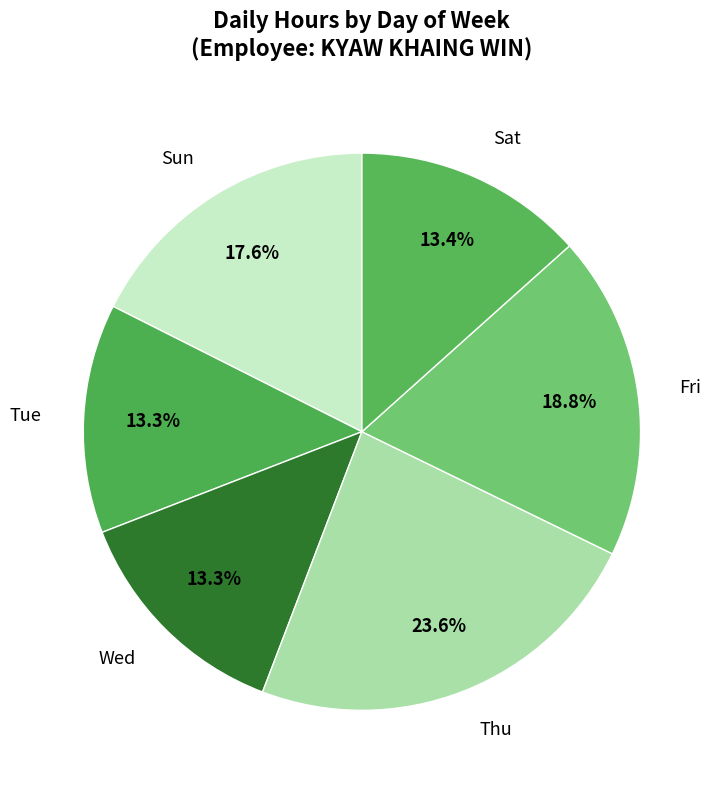

Does any single category account for the majority?

No